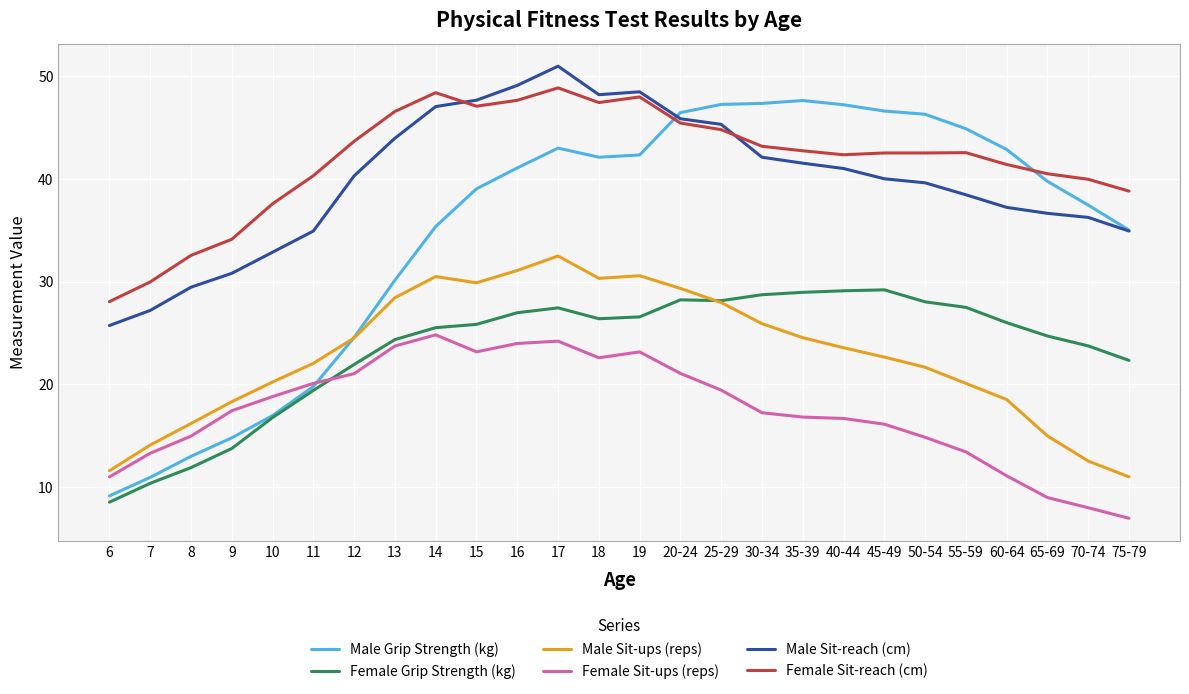

Count the number of data series in this chart.

6